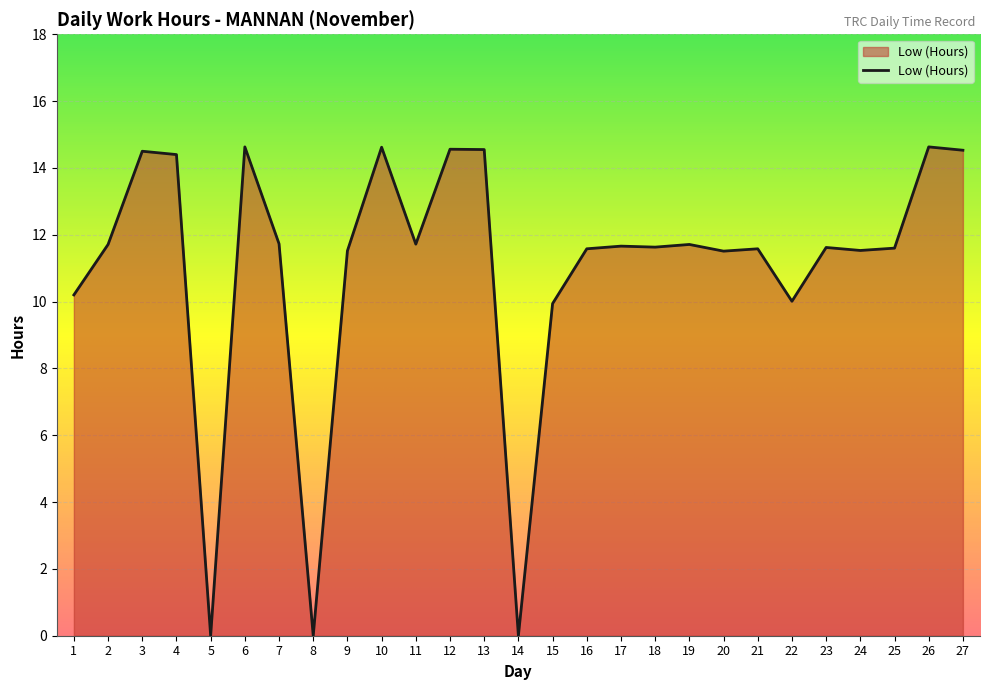

The value at 2 is 11.7. True or false?

True